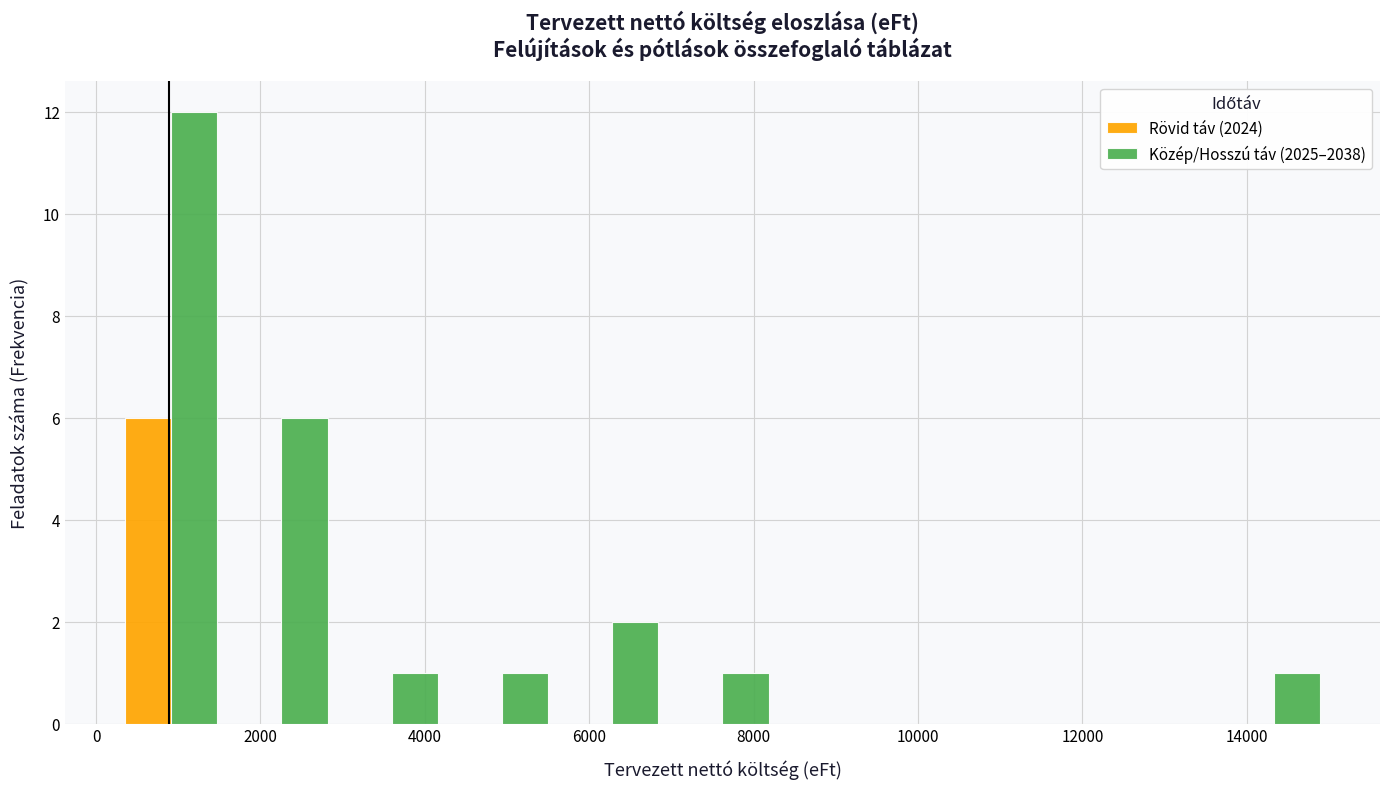

What is the height of the Közép/Hosszú táv (2025–2038) bar covering 1600 to 3000 on the x-axis? Neither the bar edges nor the heights are printed on the chart, so give them approximately, as read against the axes.

6